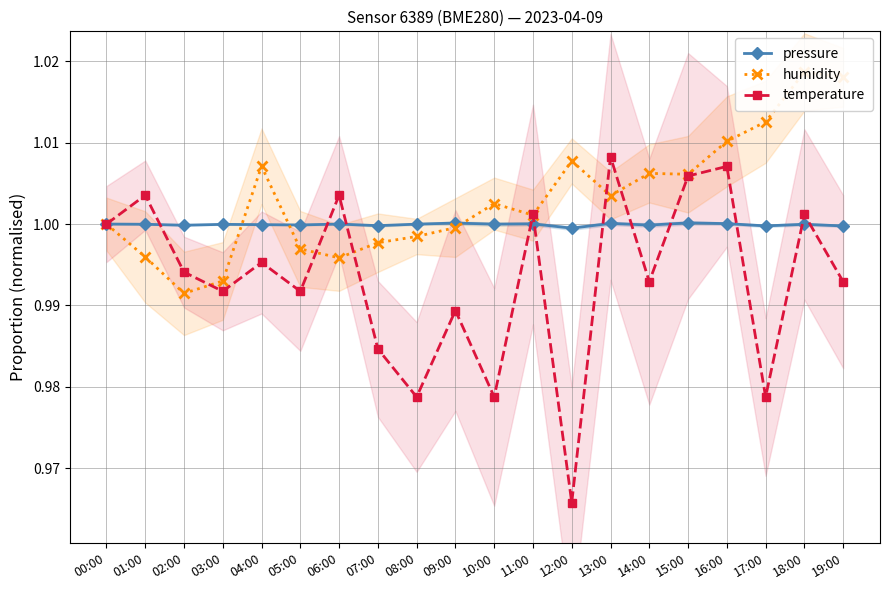

Rank the series by their maximum value, from highest to lowest.

humidity, temperature, pressure